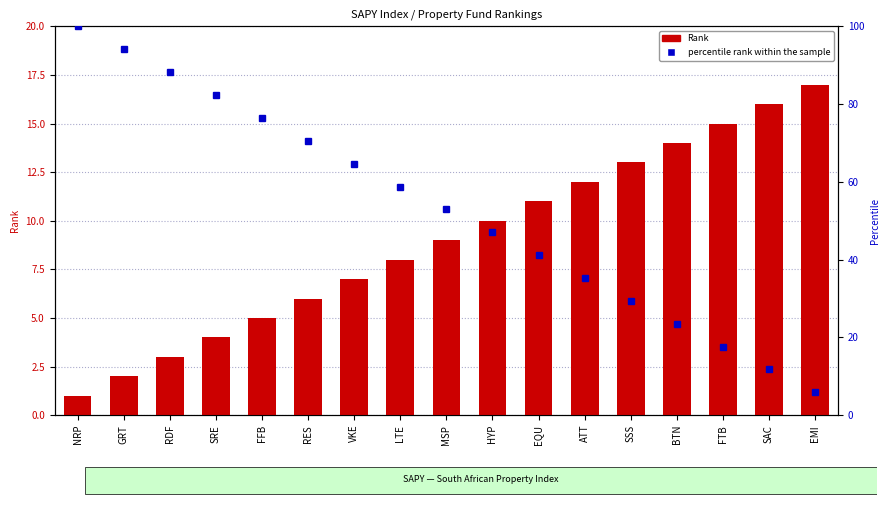

What is the smallest value displayed?

1.0